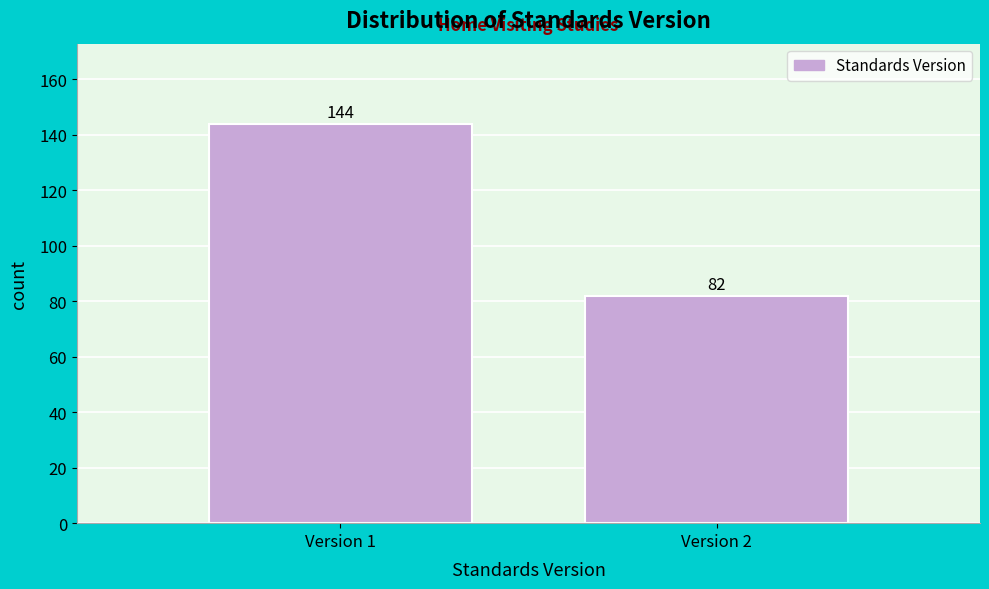

Reading left to right, transcribe all the data shown in this chart.

144	82